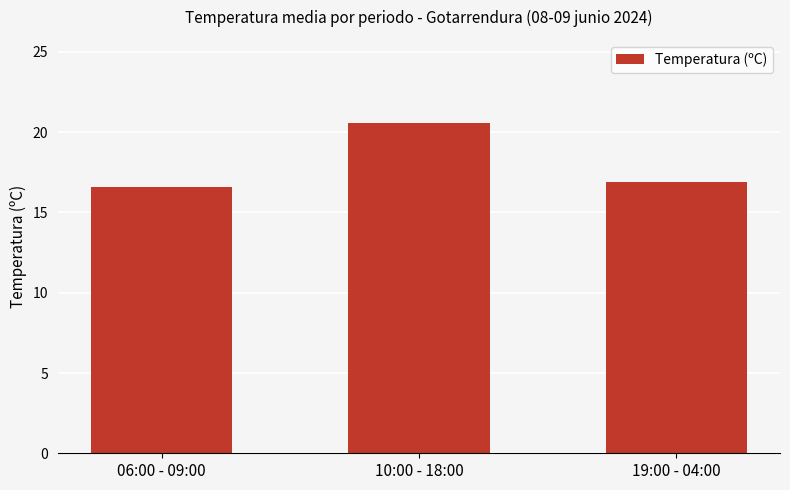

What is the label of the 2nd bar from the right?

10:00 - 18:00